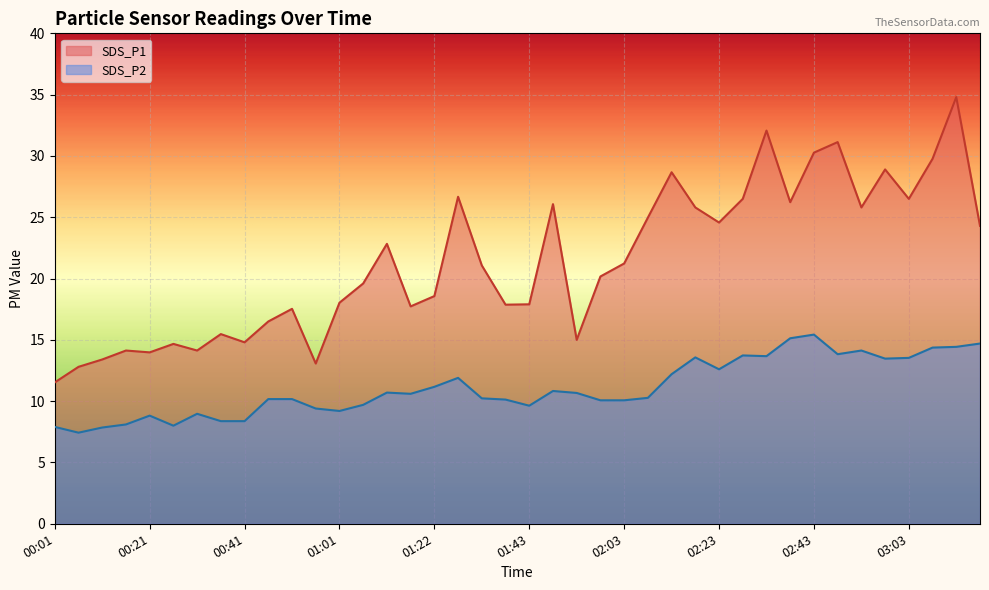

True or false: SDS_P2 and SDS_P1 intersect in this chart.

False